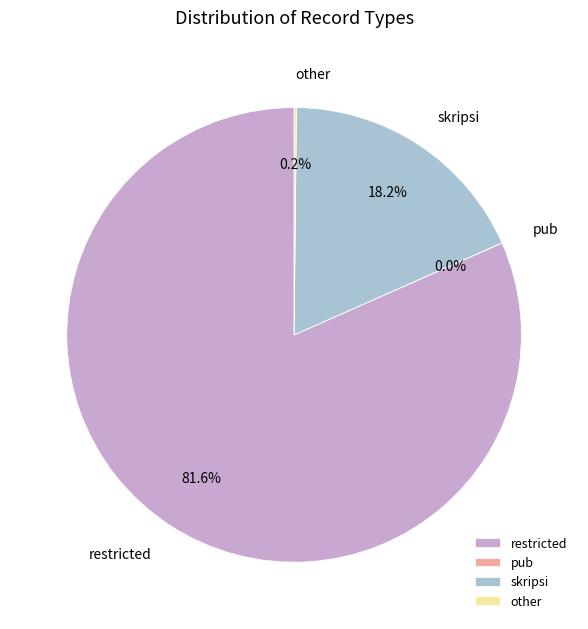

Is there a majority slice in this chart?

Yes